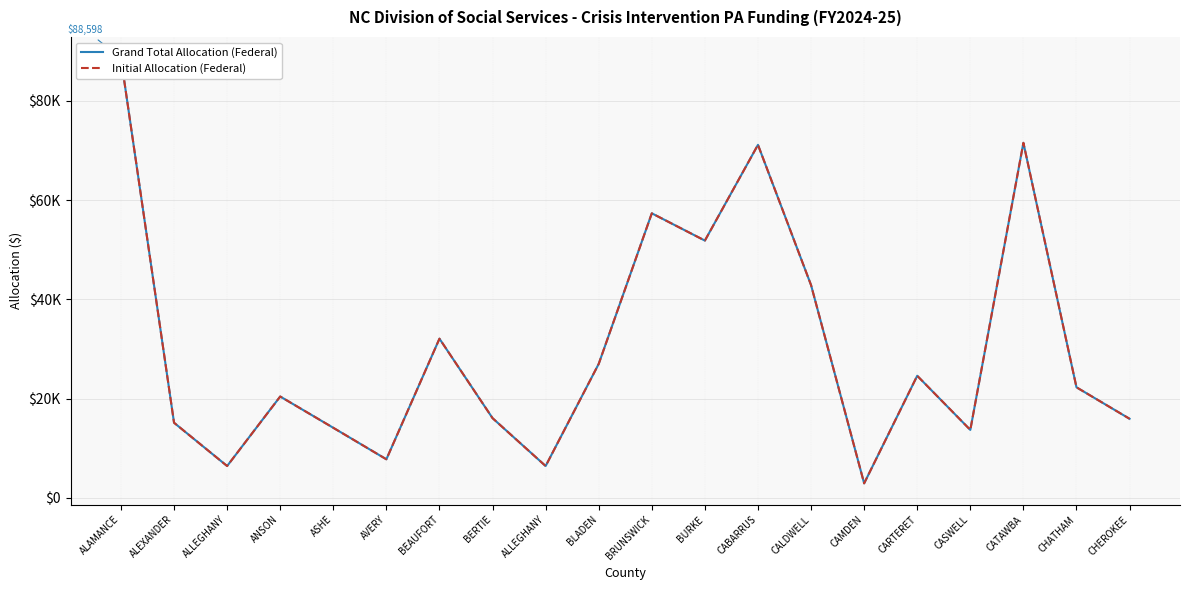

What is the approximate value of Grand Total Allocation (Federal) at CARTERET?

24602